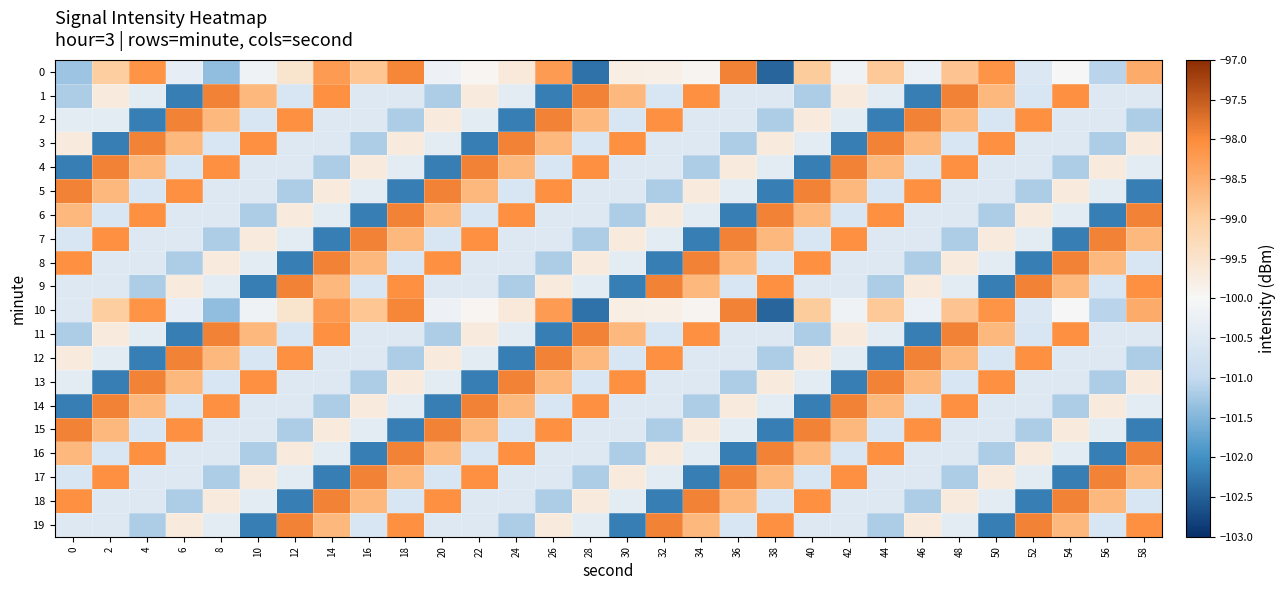

What is the difference between the highest and lowest values at 52?

4.3